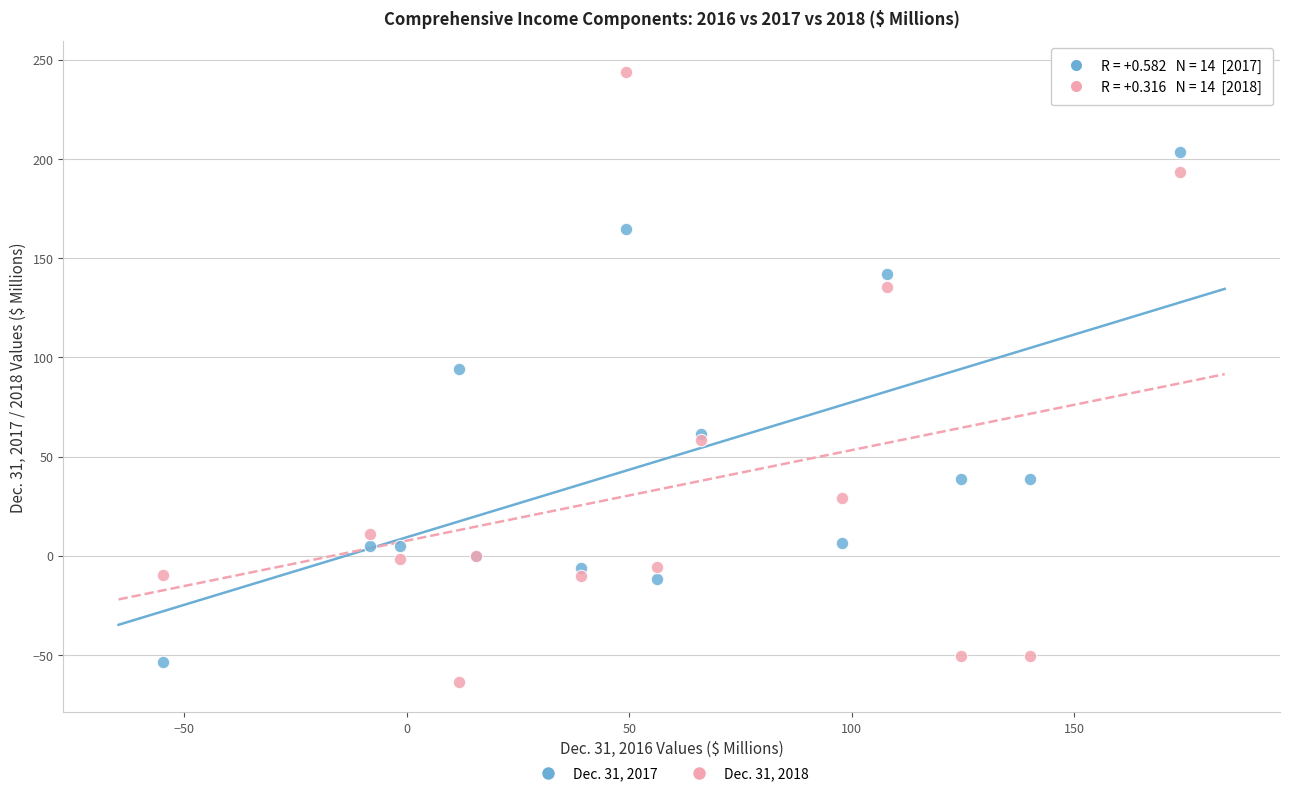

Across all series, what Y value is closest to 90?

94.2